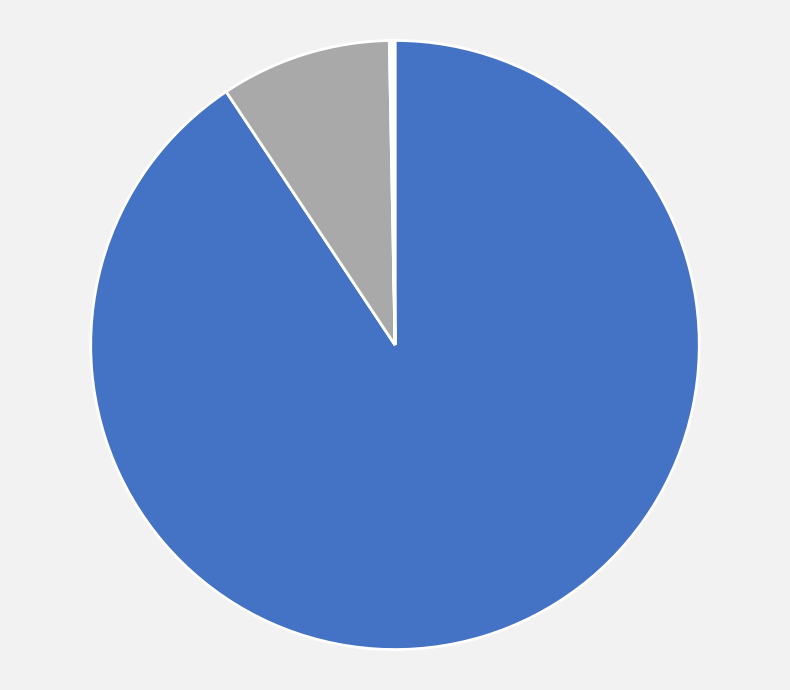

To the nearest percent, what is the average slice percentage?

20%